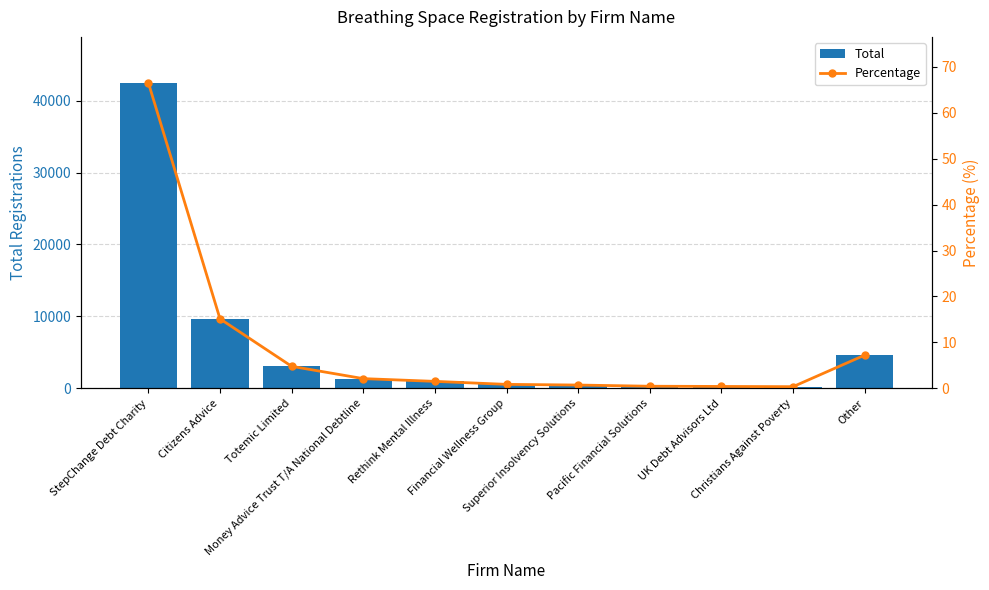

Which category has the highest value across all series?

StepChange Debt Charity